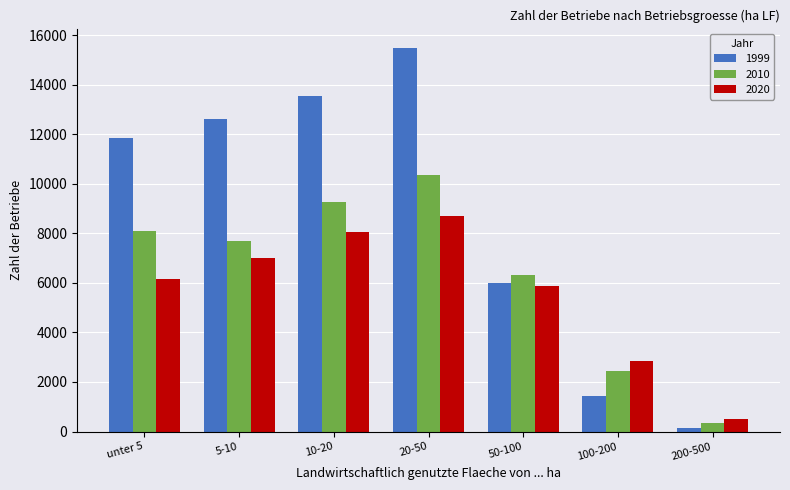

Reading left to right, transcribe all the data shown in this chart.

1999: 11848	12596	13547	15489	6012	1434	138
2010: 8097	7693	9259	10353	6327	2425	342
2020: 6139	7002	8043	8686	5870	2829	497